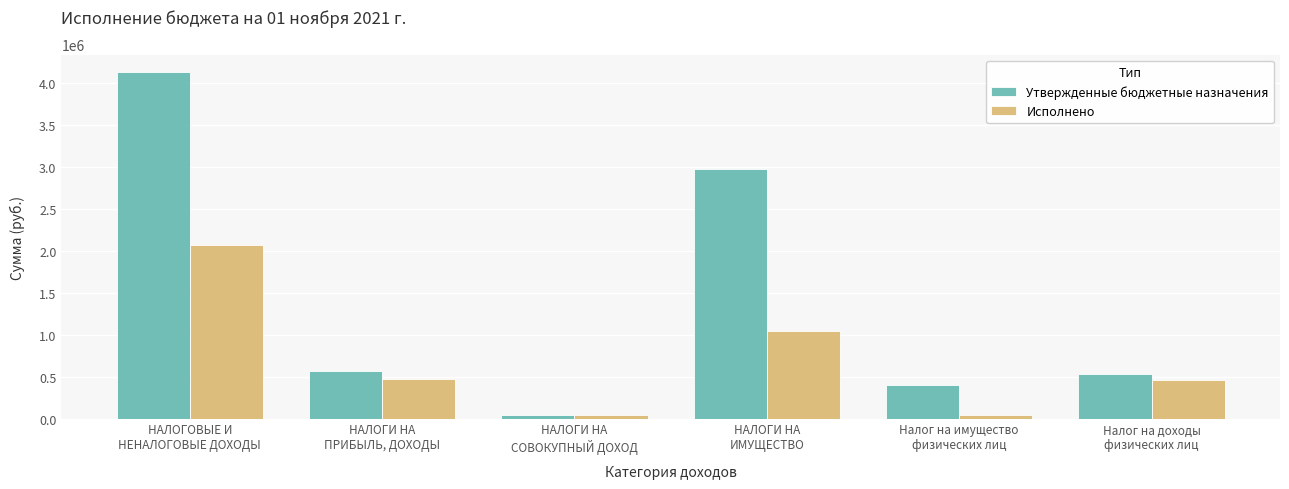

Rank the series by their average value, from lowest to highest.

Исполнено, Утвержденные бюджетные назначения